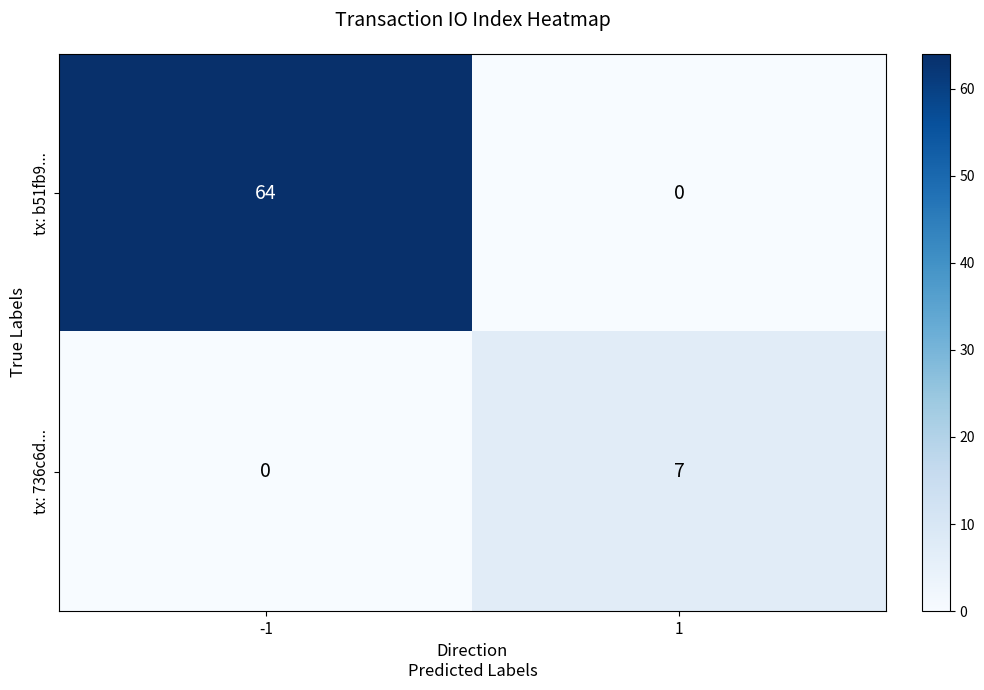

Between -1 and 1, which series saw the biggest shift?

tx: b51fb9...